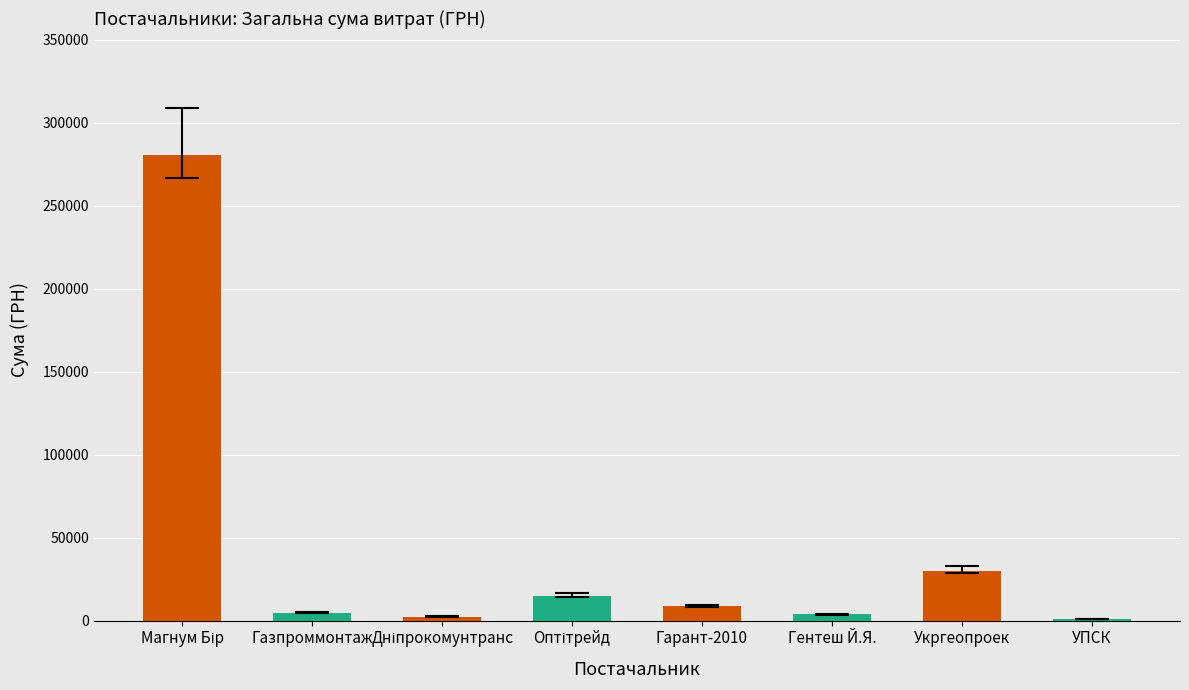

The chart shows a value of 8100.0 at ТОВ "Гарант-2010". True or false?

True